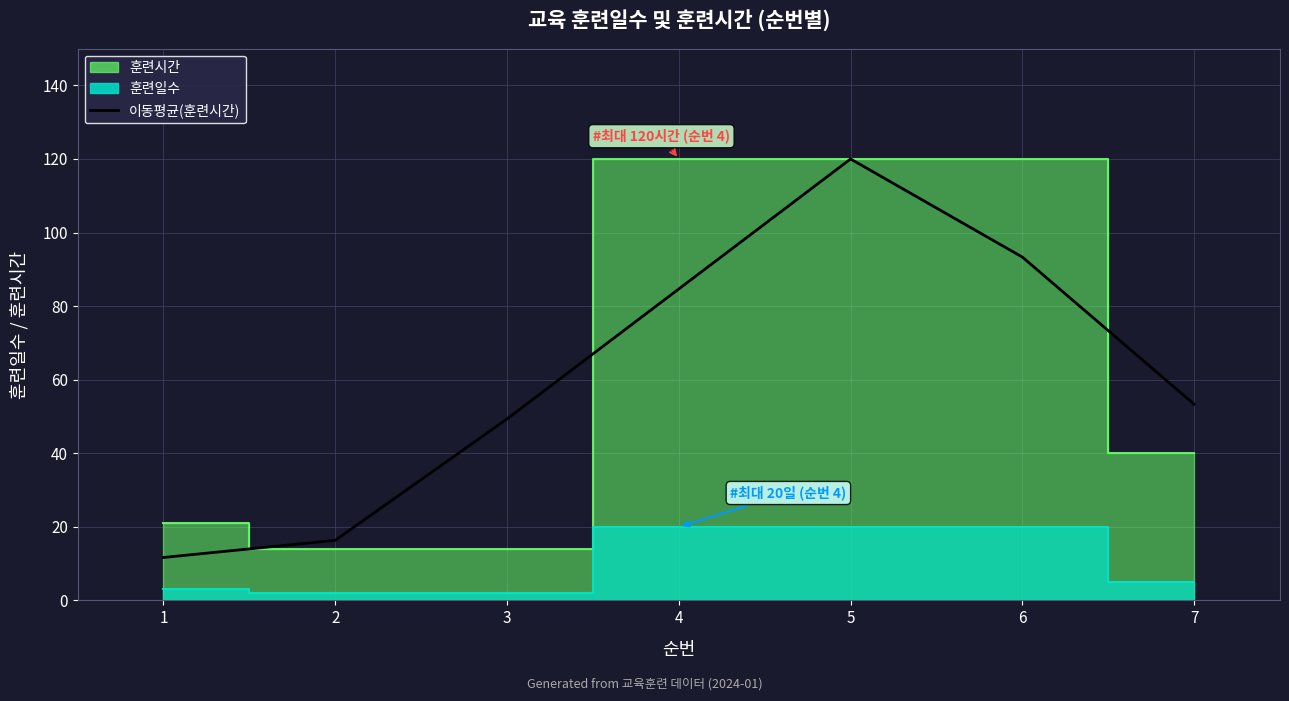

At which category does the chart reach its minimum across all series?

1